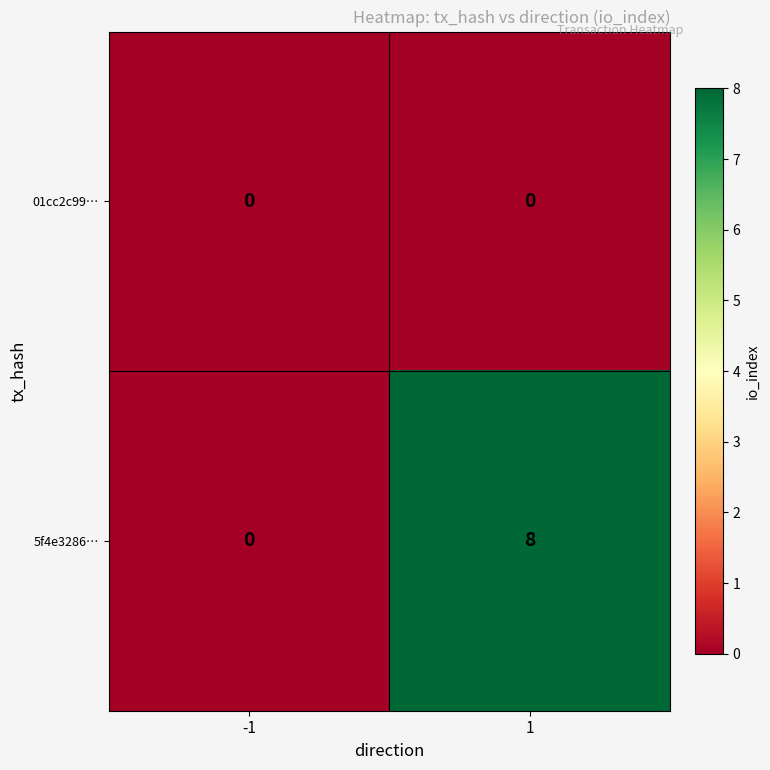

Which series changed the most between -1 and 1?

5f4e3286…